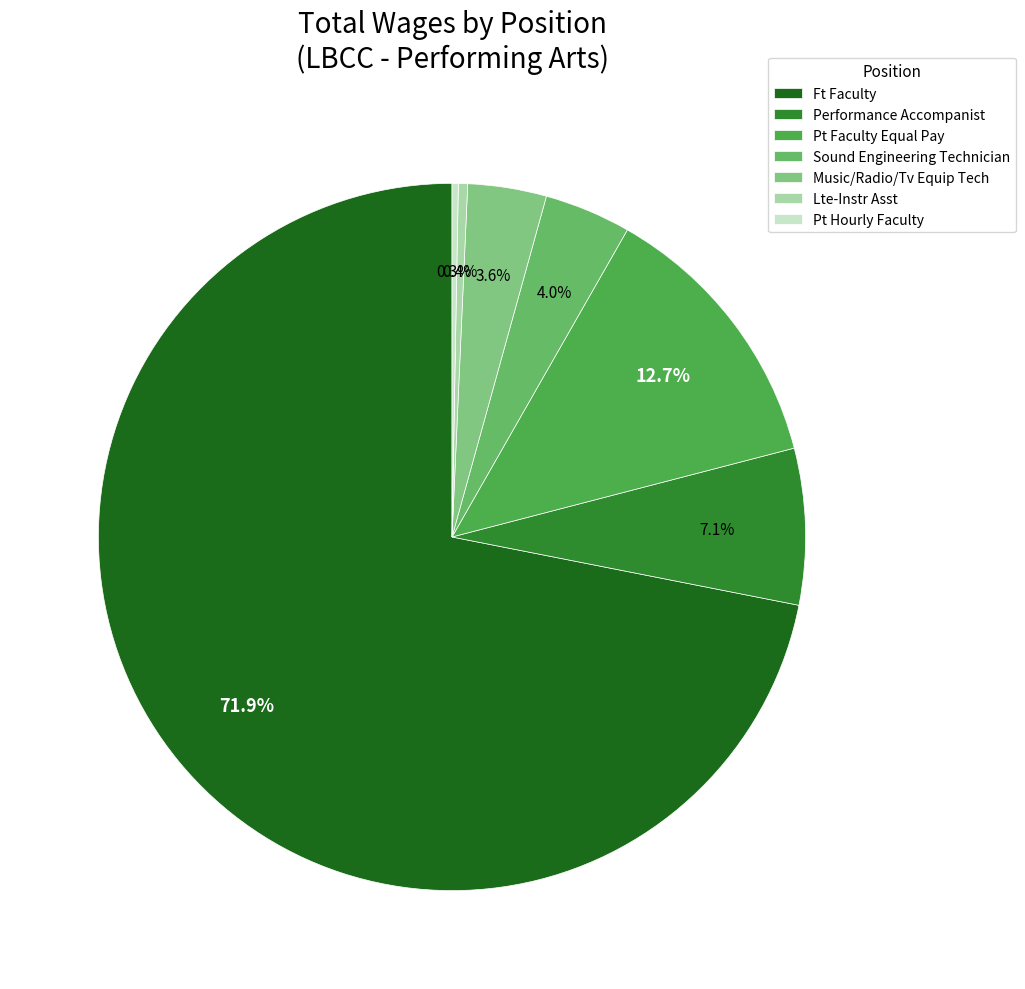

Rank the categories by value from lowest to highest.

Pt Hourly Faculty, Lte-Instr Asst, Music/Radio/Tv Equip Tech, Sound Engineering Technician, Performance Accompanist, Pt Faculty Equal Pay, Ft Faculty